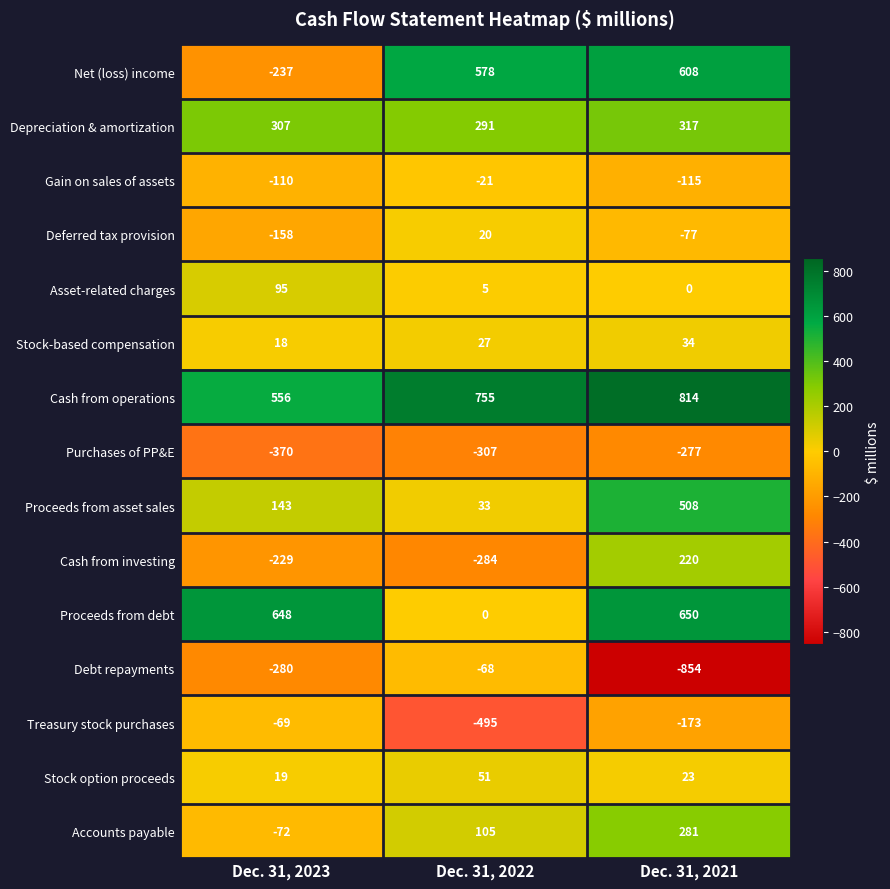

Which series has the largest total across all categories?

Cash from operations